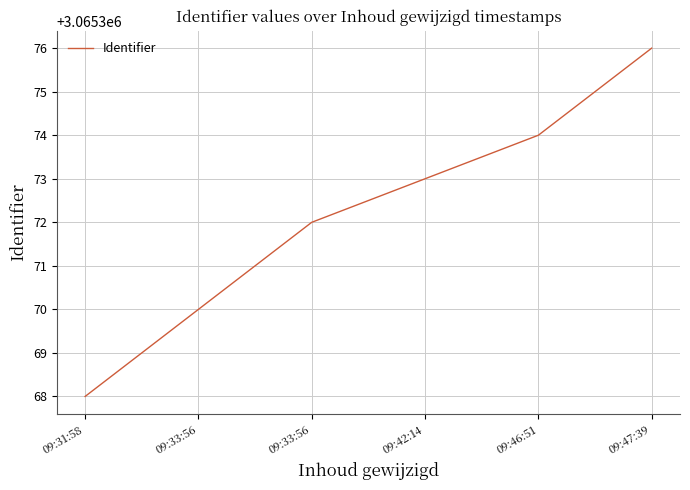

How many series are shown in this chart?

1